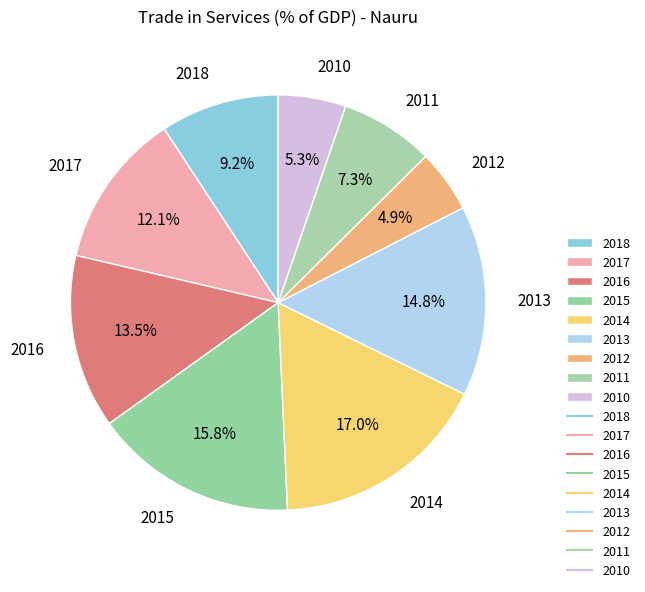

What percentage is the 2010 slice, to the nearest percent?

5%